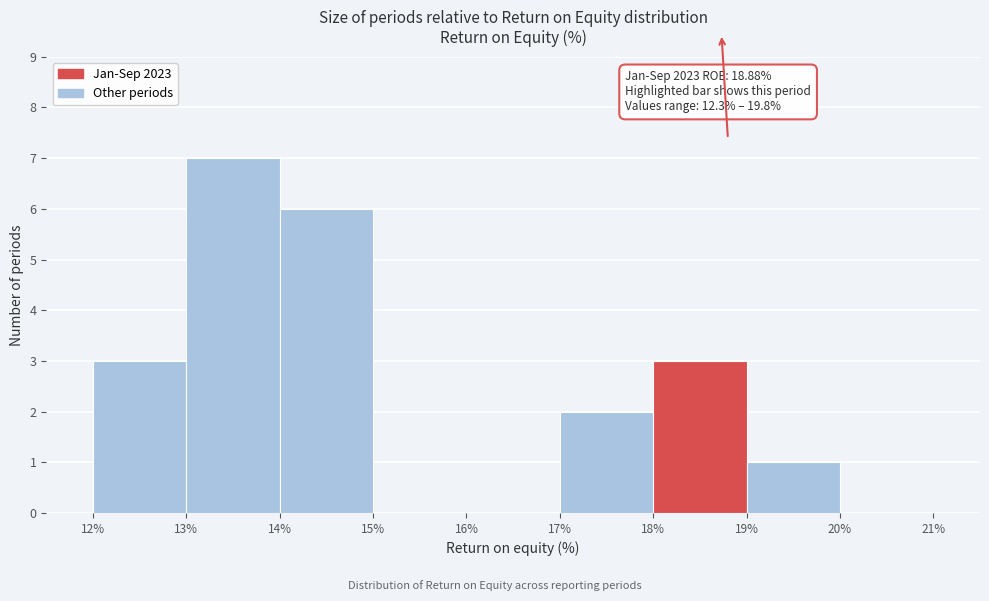

Which range on the x-axis has the tallest bar?

13% to 14%